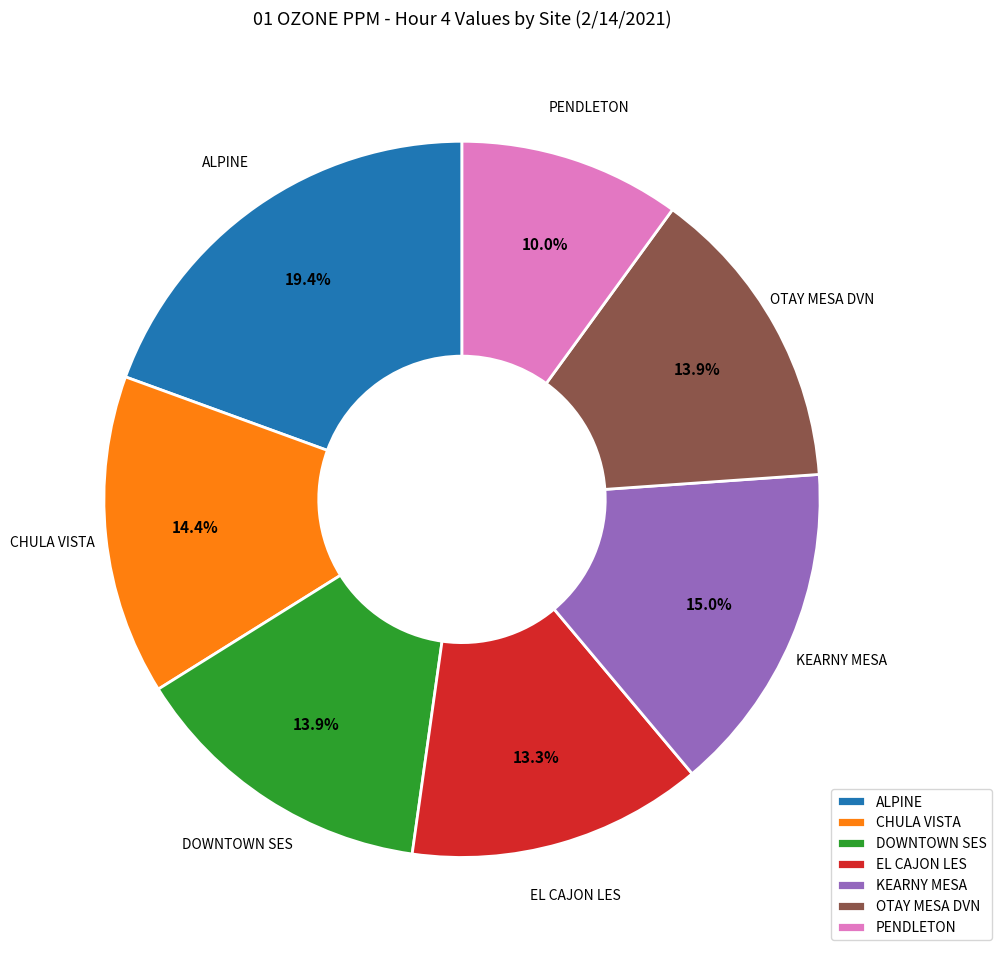

To the nearest percent, what is the difference between the largest and smallest slice percentages?

9%